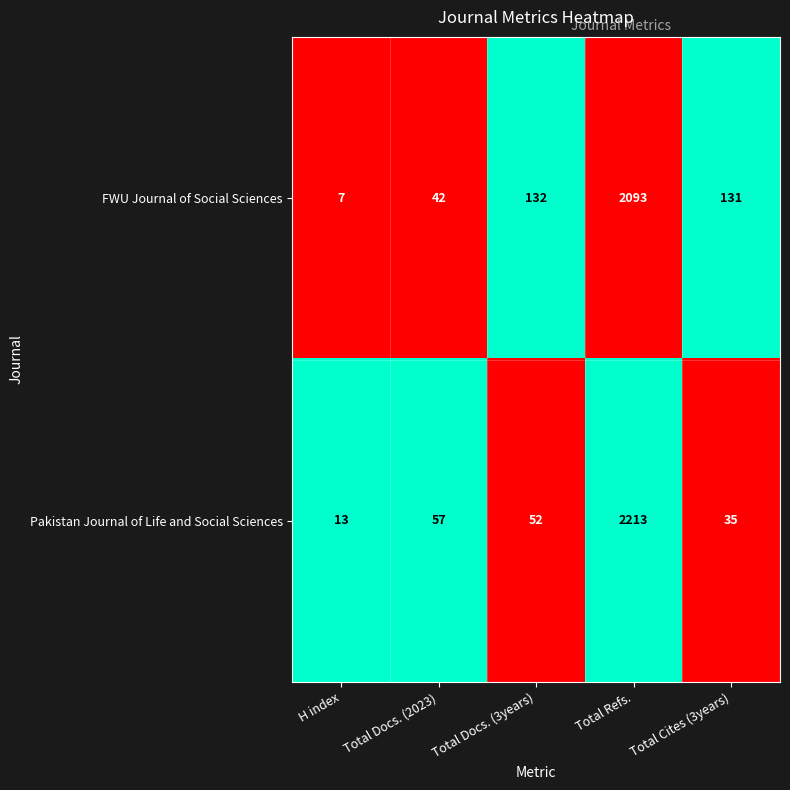

What is the total value across all series at Total Refs.?

4306